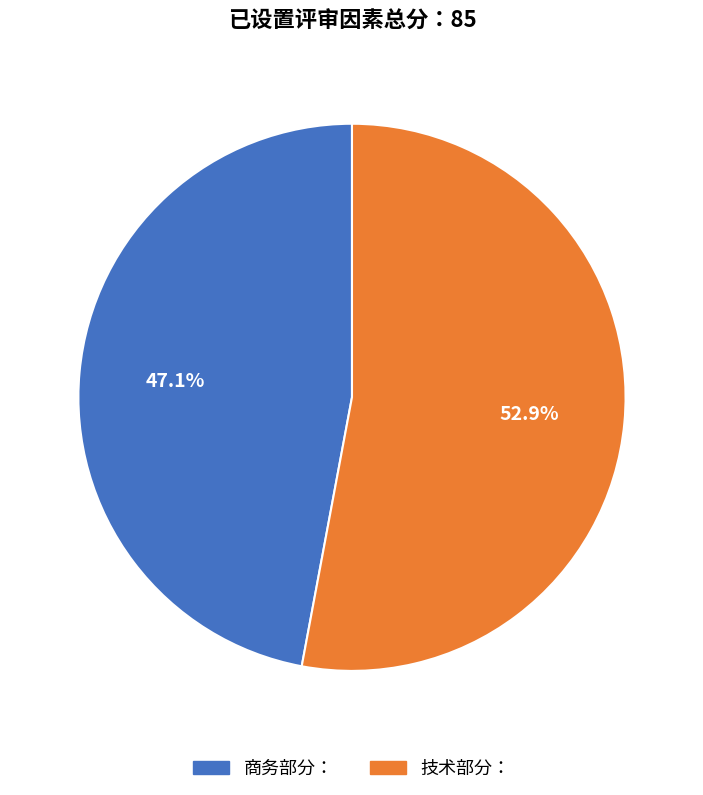

Is it true that 技术部分： is 53% of the pie?

True